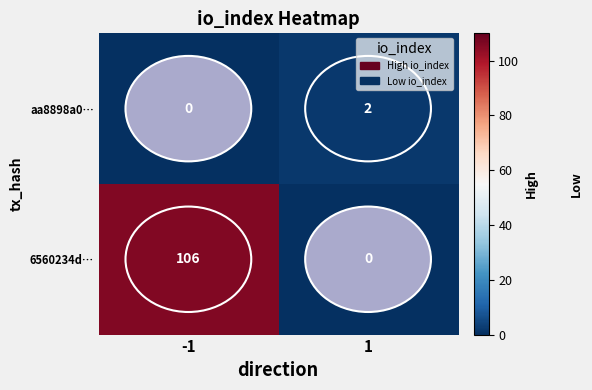

What is the sum of all 6560234d… values?

106